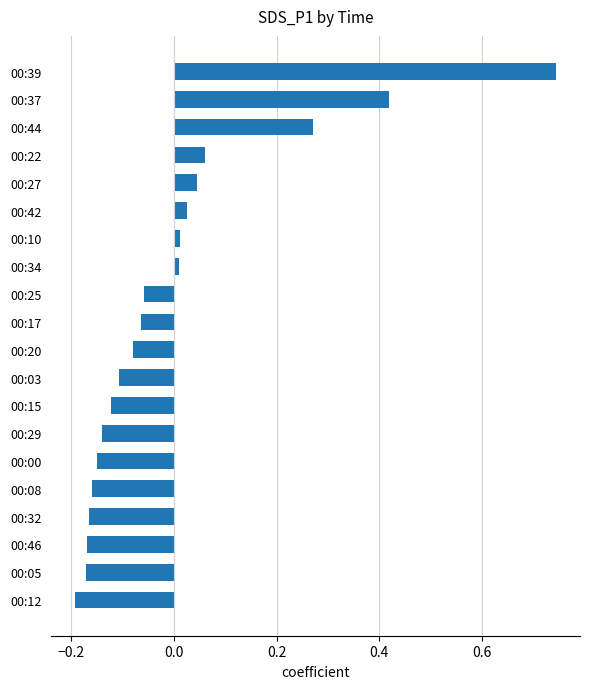

Which label corresponds to the smallest value in the chart?

00:12